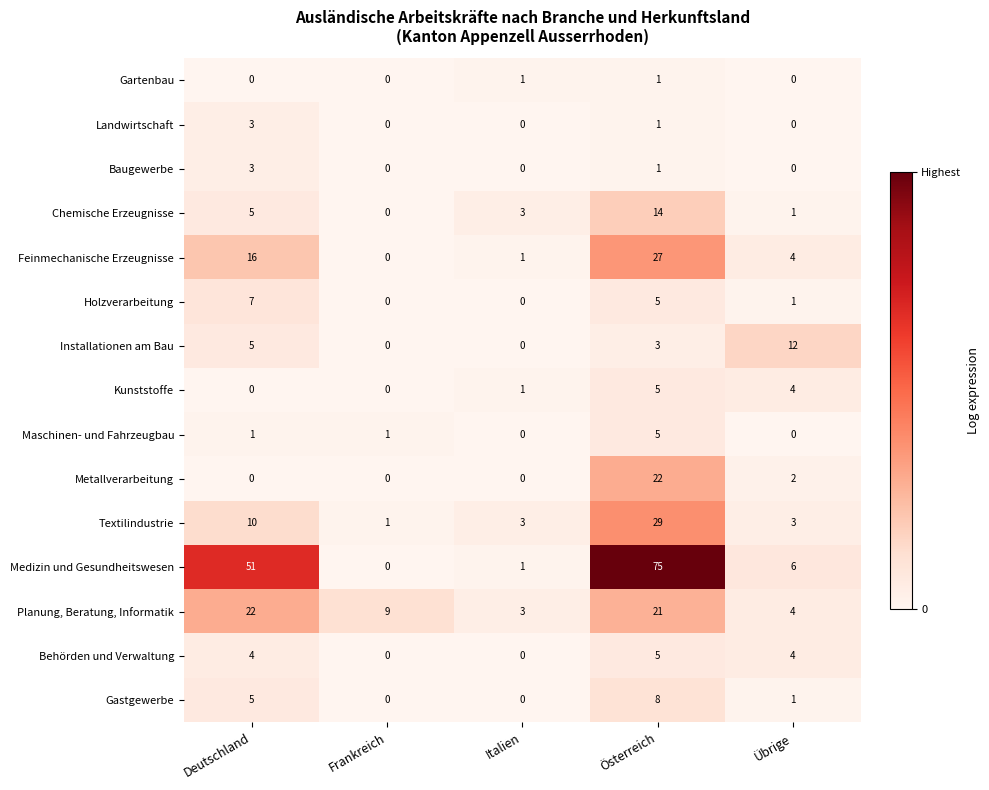

Count the Holzverarbeitung values in the range 0 to 5.

4